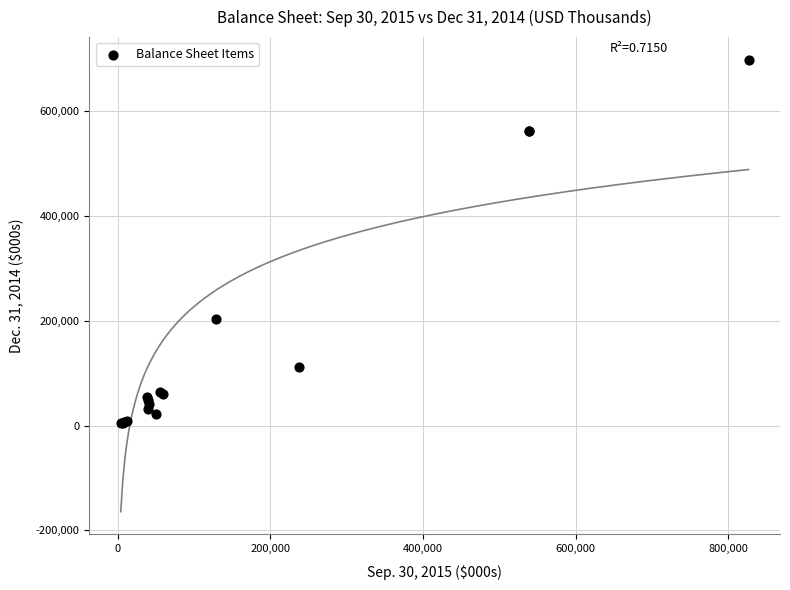

What Y value in the scatter plot is closest to 351521?

203304